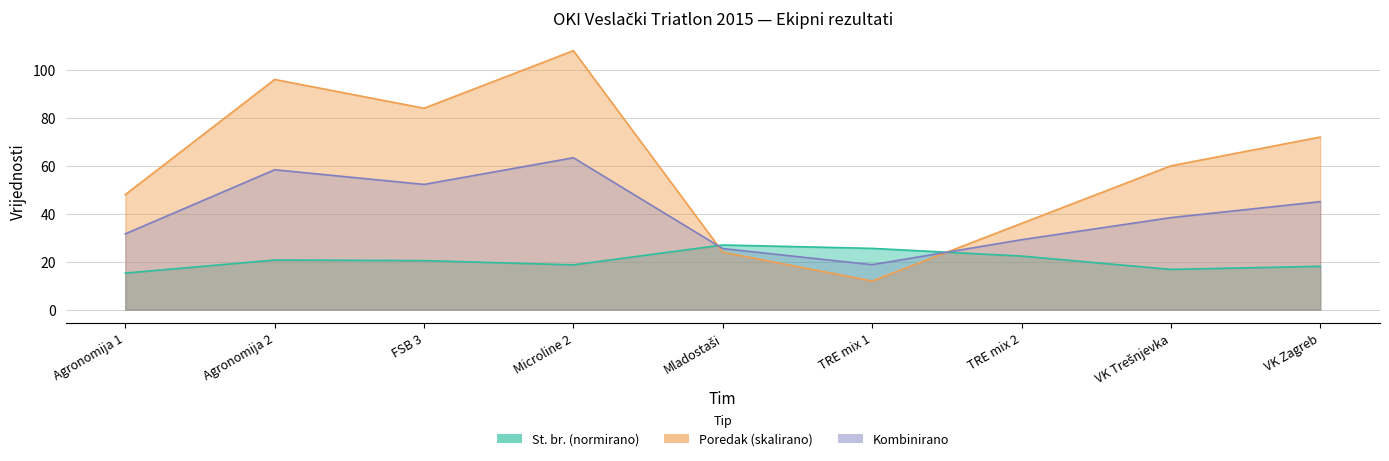

How many lines are shown in the chart?

2